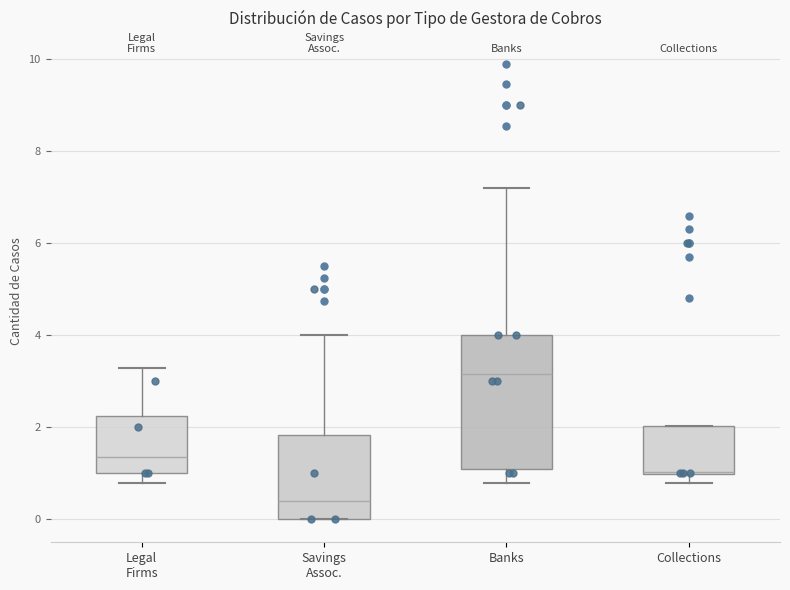

Comparing the boxes themselves (not the whiskers), which one is the tallest?

Banks